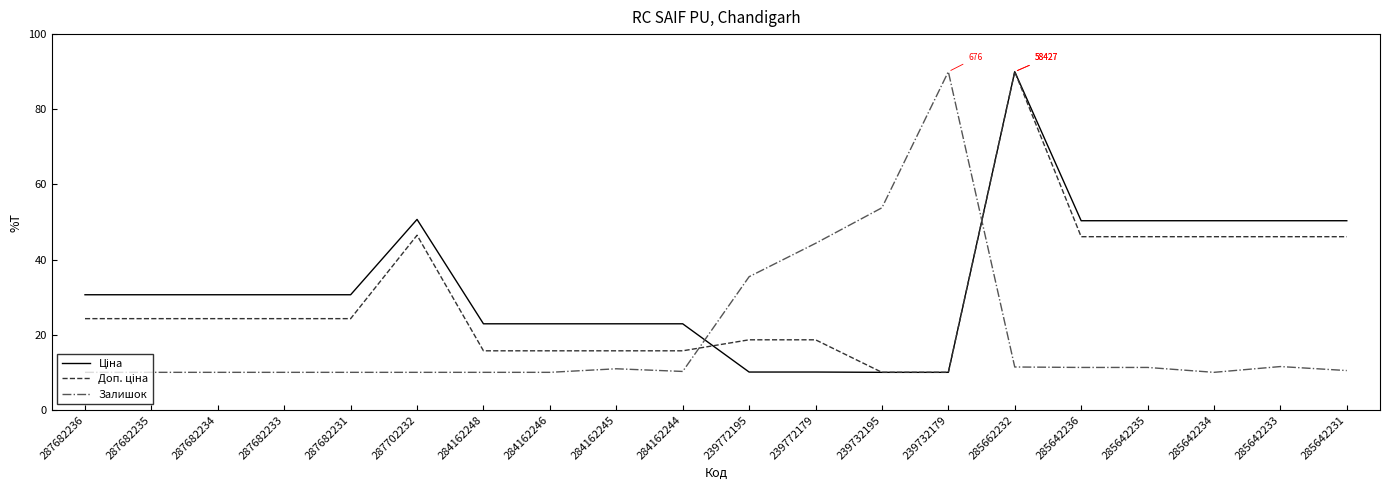

What is the smallest value displayed?

10.0